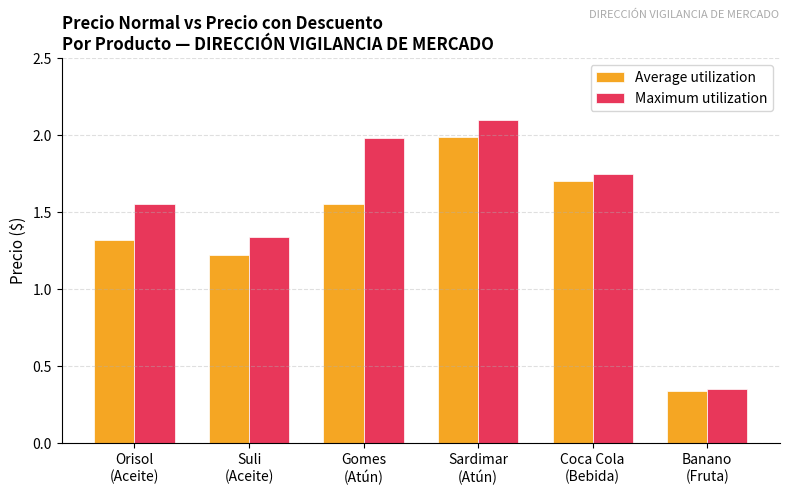

At how many categories does at least one series exceed 0?

6